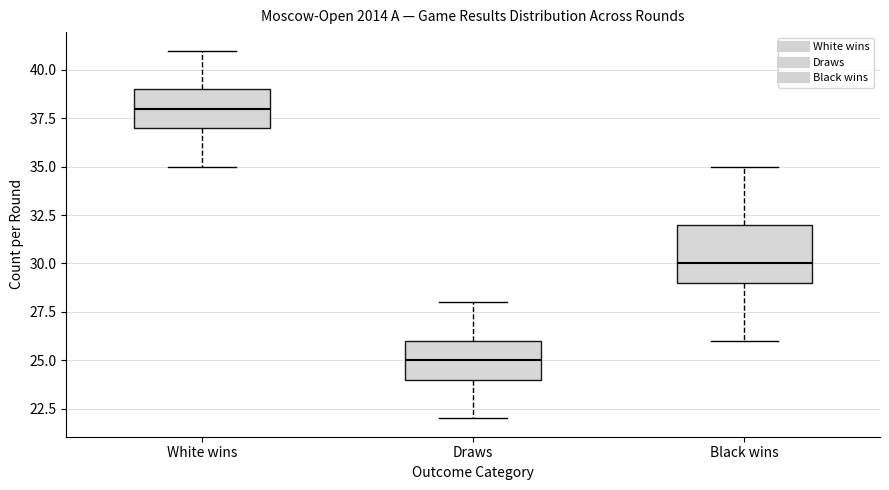

Where does the upper whisker of the box for Draws end on the y-axis? The values are not printed on the chart, so give them approximately, as read against the axis.

28